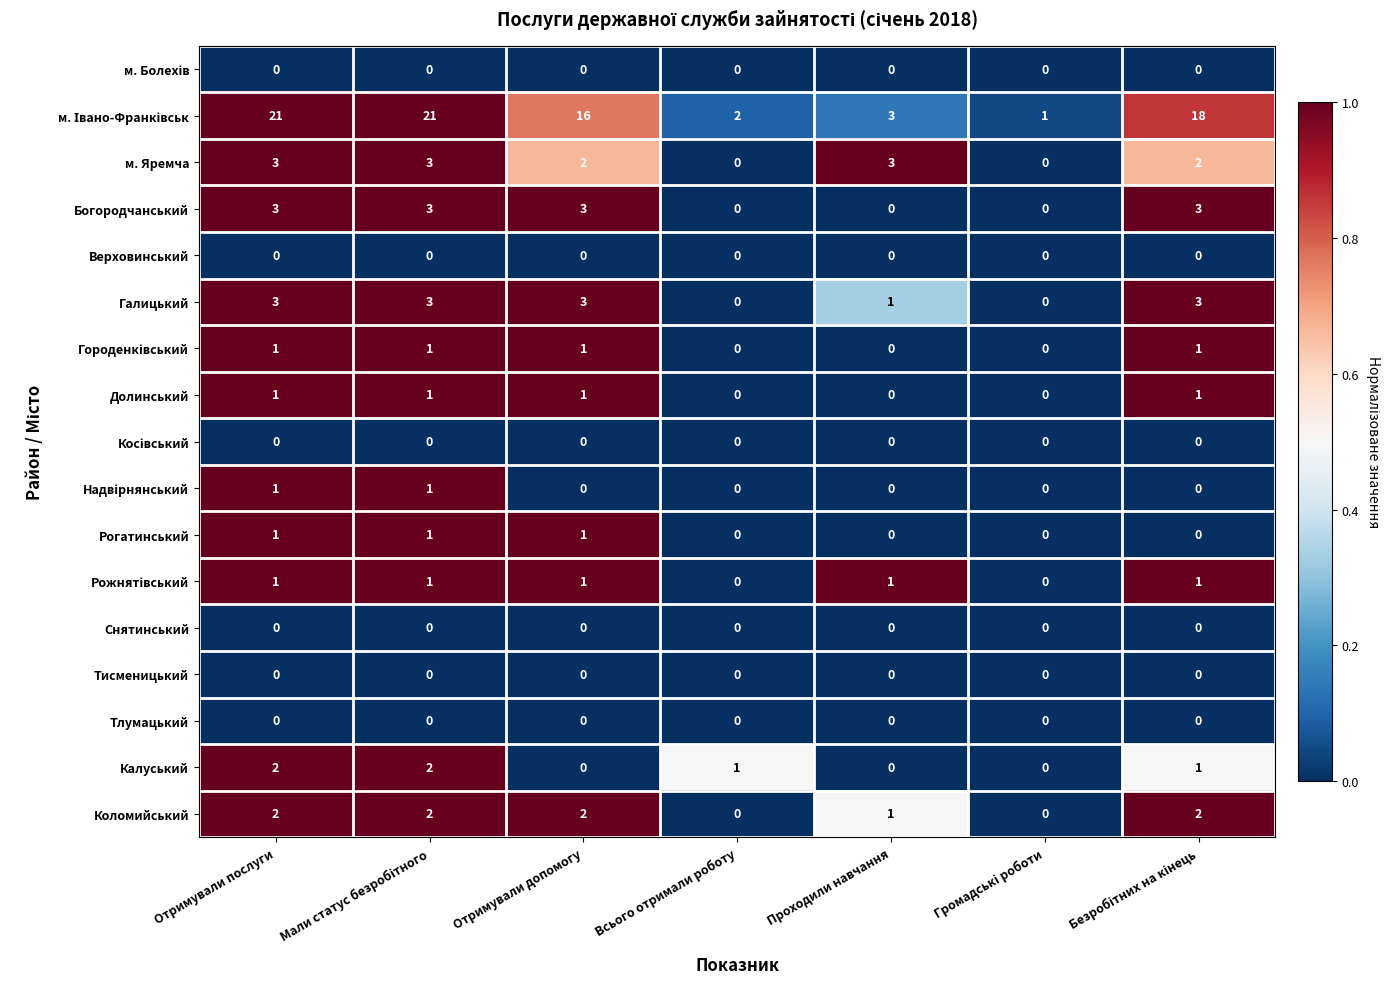

What is the difference between the highest and lowest values at Отримували допомогу?

16